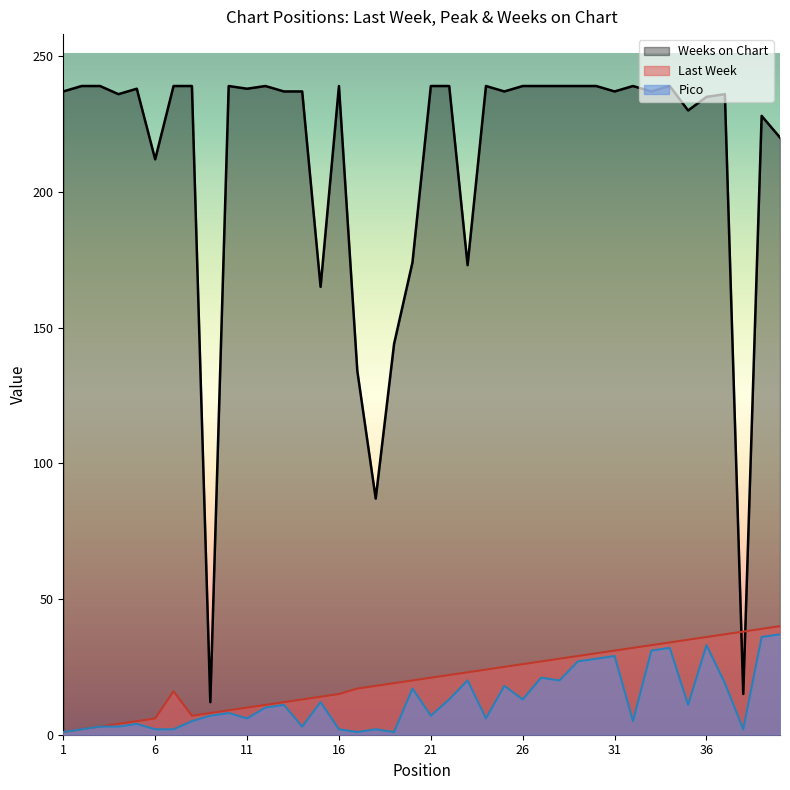

At which label does Last Week first exceed 21?

22